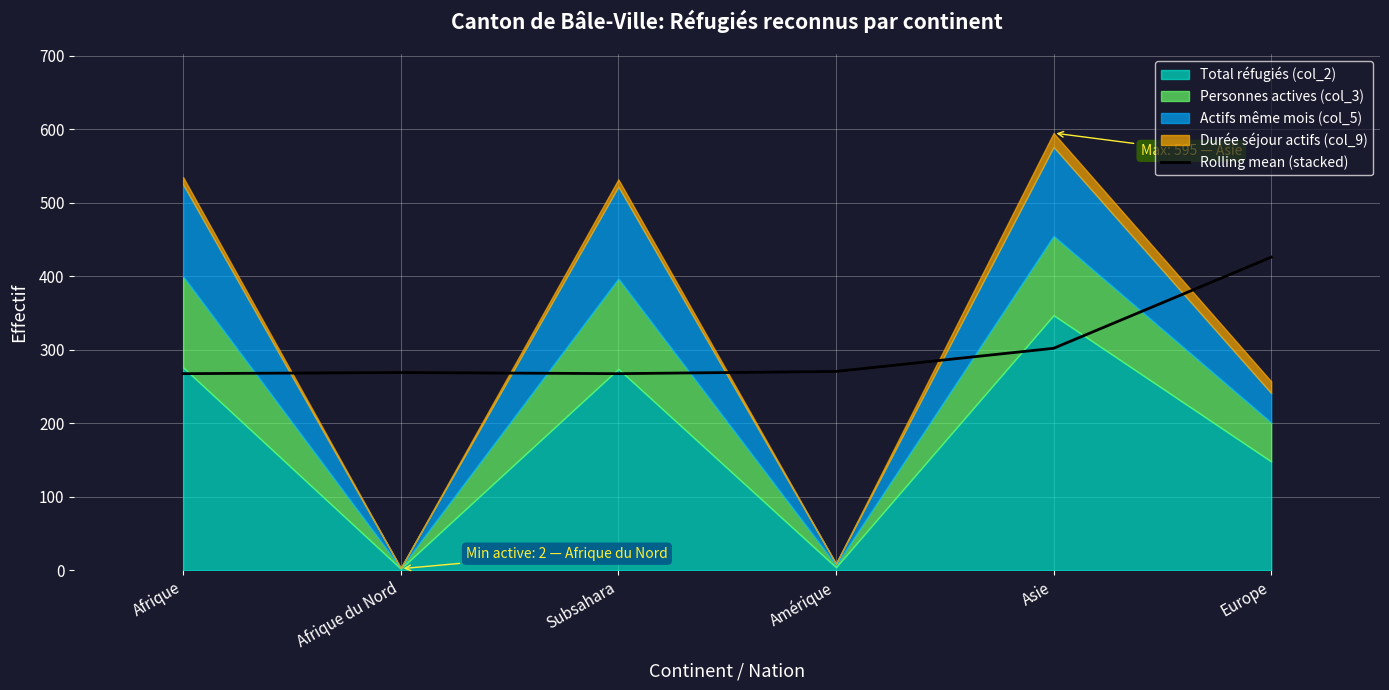

How many values are below 270?

3